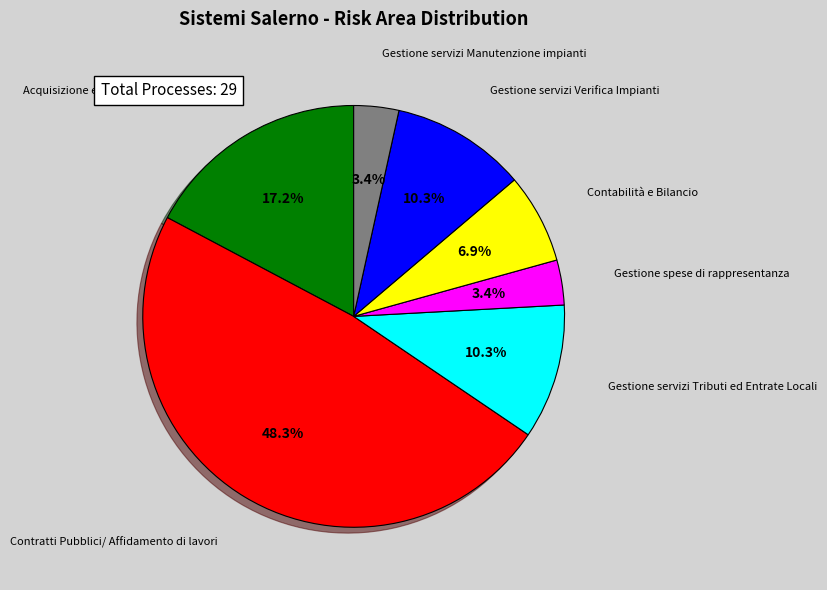

Is there any slice that represents more than half of the pie?

No